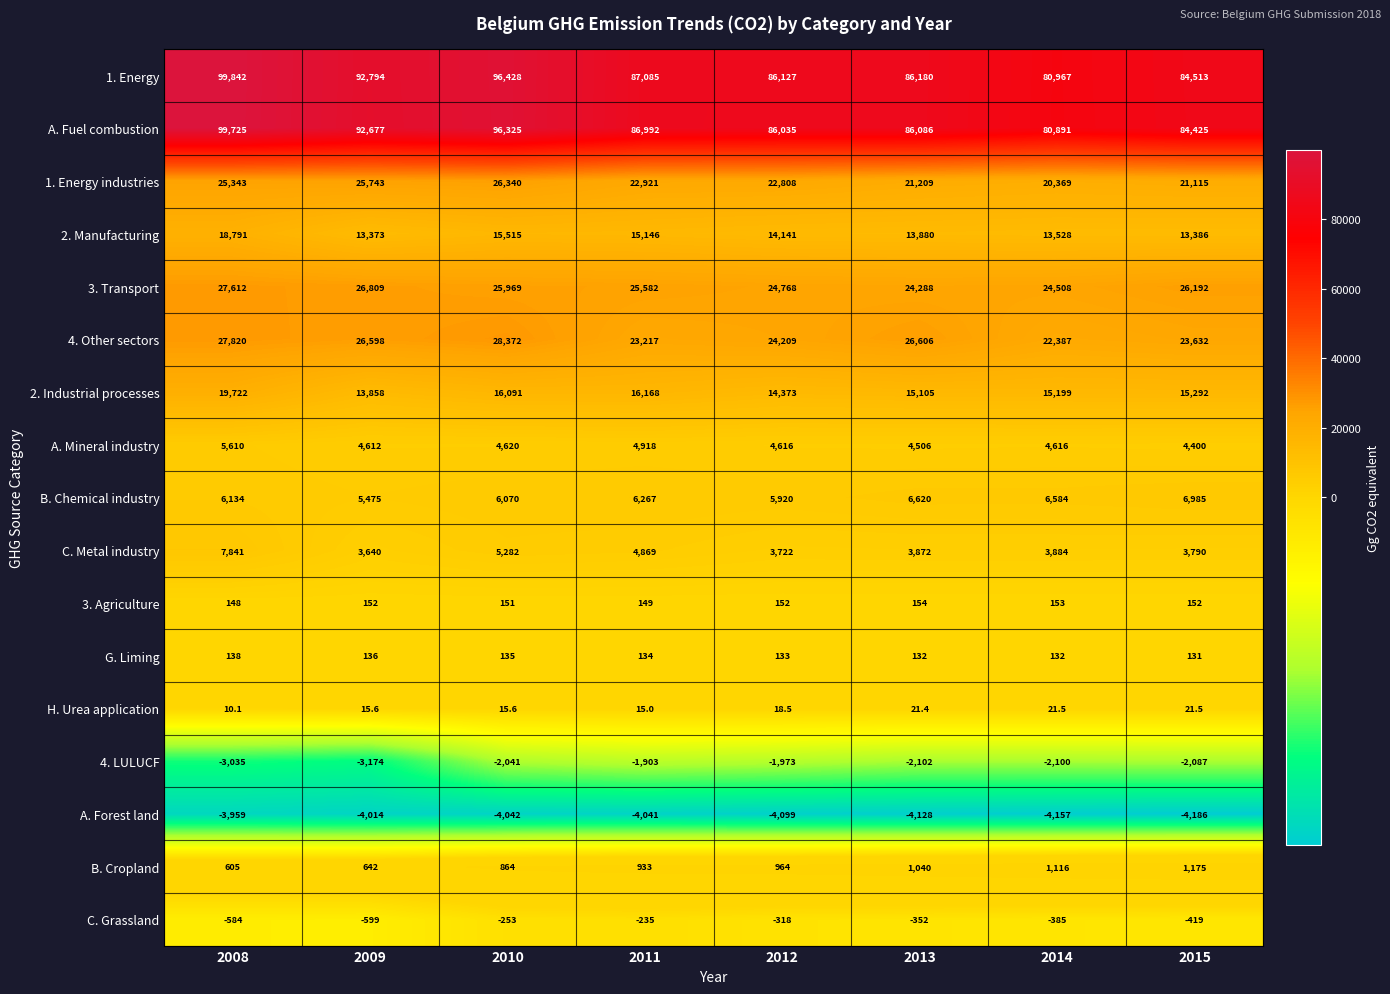

Which label corresponds to the smallest value in the chart?

2015